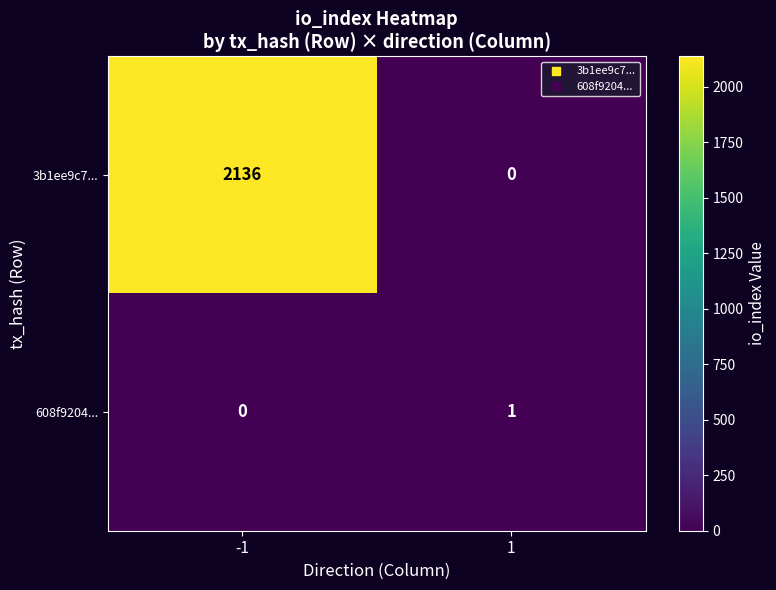

At which category is the sum across all series the highest?

-1